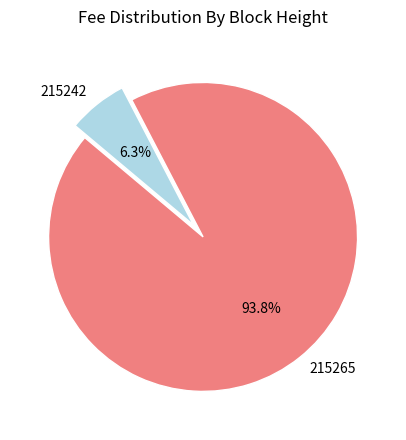

Between 215242 and 215265, which is larger?

215265